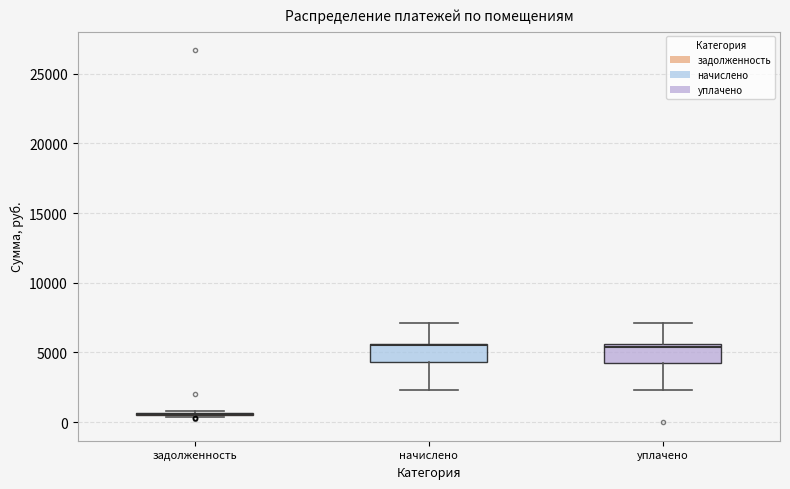

Reading left to right, transcribe this box plot: for each box, give where its median line is, the range the box spans, and where its two whiskers end, as read against the y-axis. The values are not printed on the chart, so give them approximately, as read against the axis.

задолженность: box collapsed to a line at 500, whiskers 500 to 1000
начислено: median 5500, box 4500 to 5500, whiskers 2500 to 7000
уплачено: median 5500 (just below the box's upper edge), box 4500 to 5500, whiskers 2500 to 7000